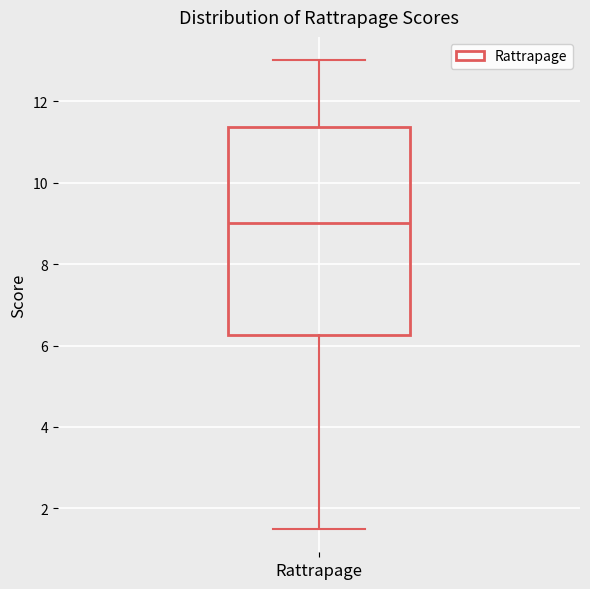

Read this box plot against the y-axis: the position of the median line, the range covered by the box, and the ends of both whiskers. The values are not printed on the chart, so give them approximately, as read against the axis.

median 9.0, box 6.2 to 11.4, whiskers 1.6 to 13.0